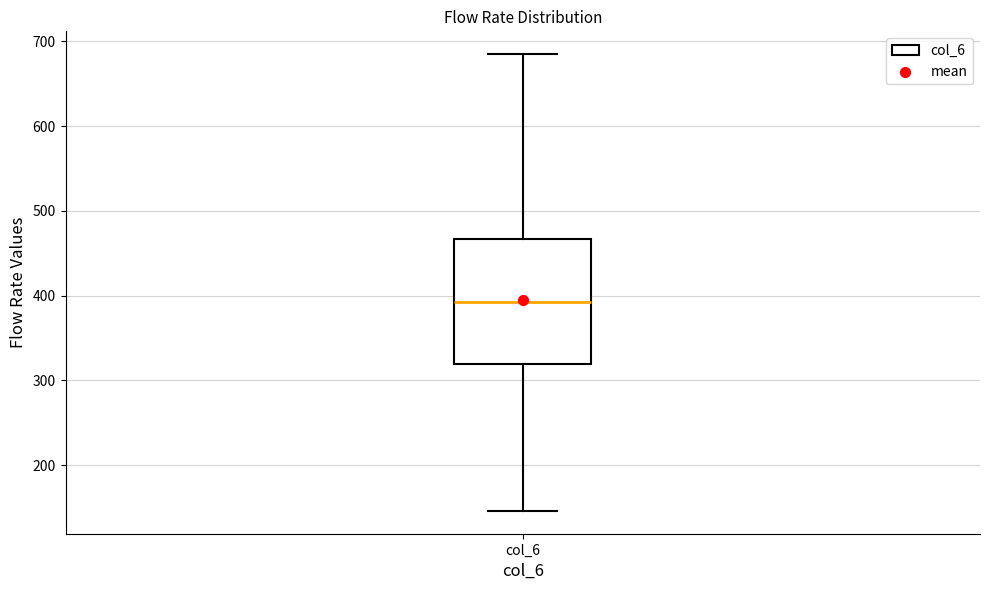

Where does the upper whisker of the box for col_6 end on the y-axis? The values are not printed on the chart, so give them approximately, as read against the axis.

680